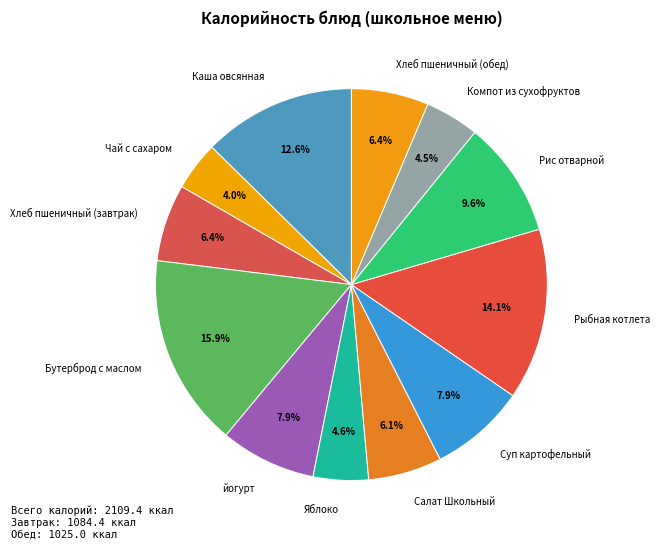

To the nearest percent, what is the average slice percentage?

8%